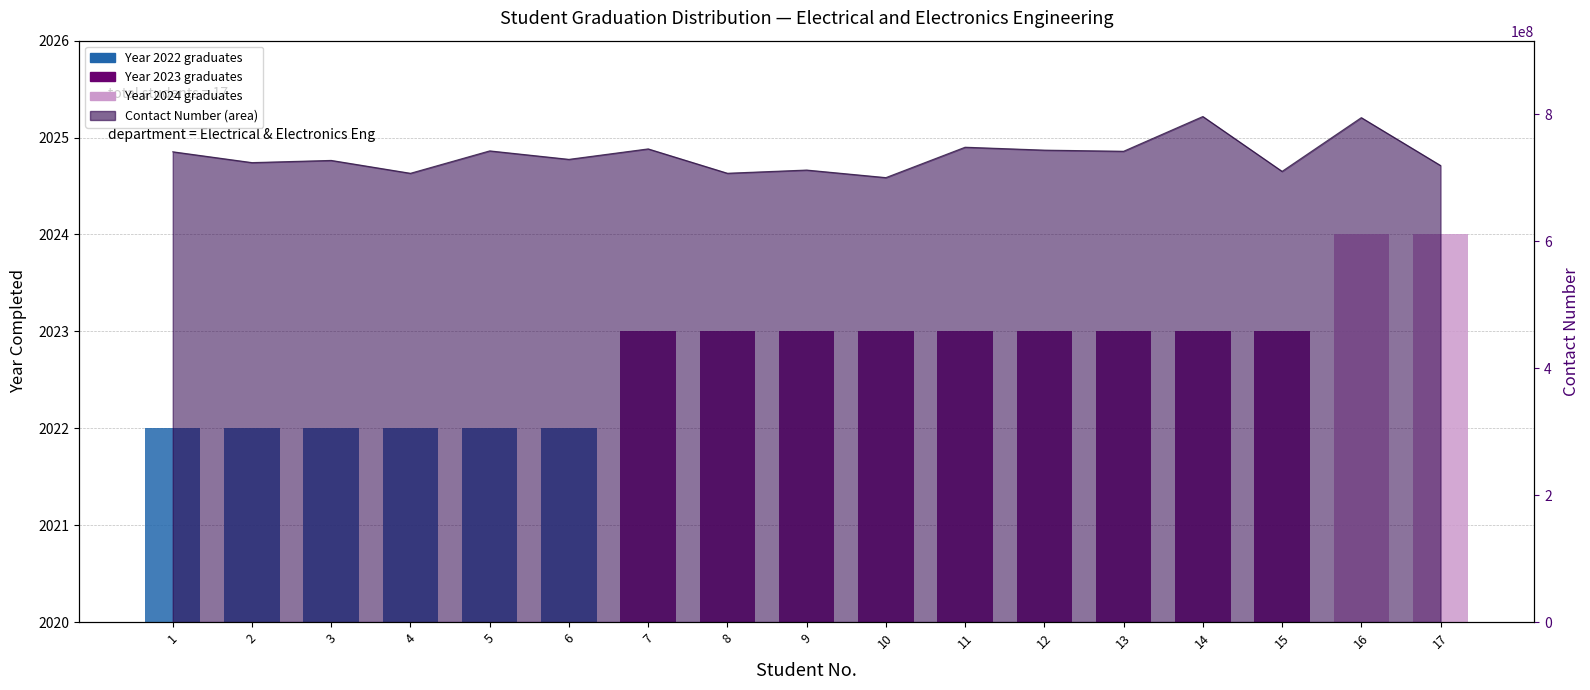

The value of Year Completed at 16 is 2024. True or false?

True